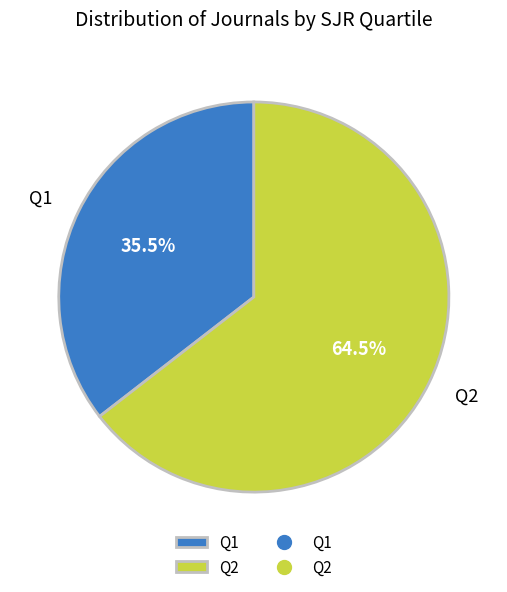

How much of the chart is everything except Q2?

35.5%